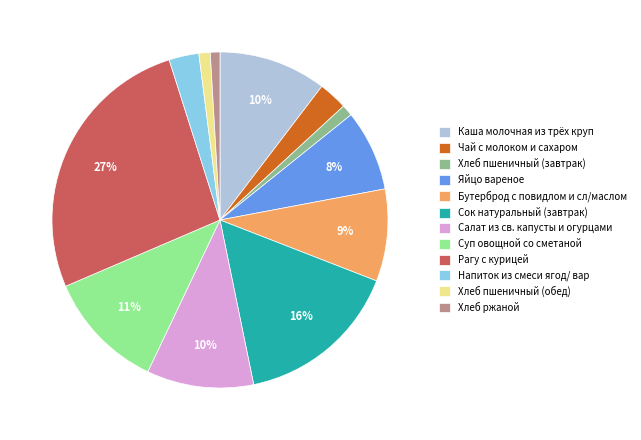

How many slices are in this pie chart?

12